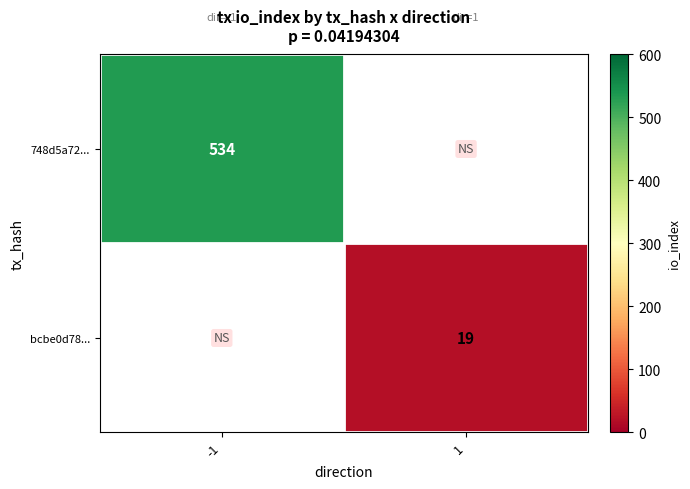

What is the total value across all series at 1?

19